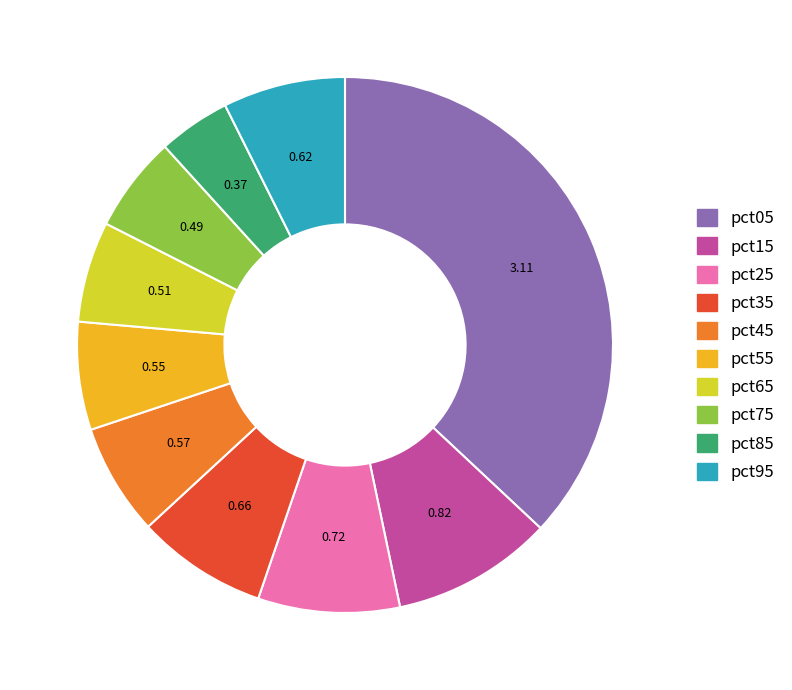

Is the sum of pct85 and pct65 greater than half?

No